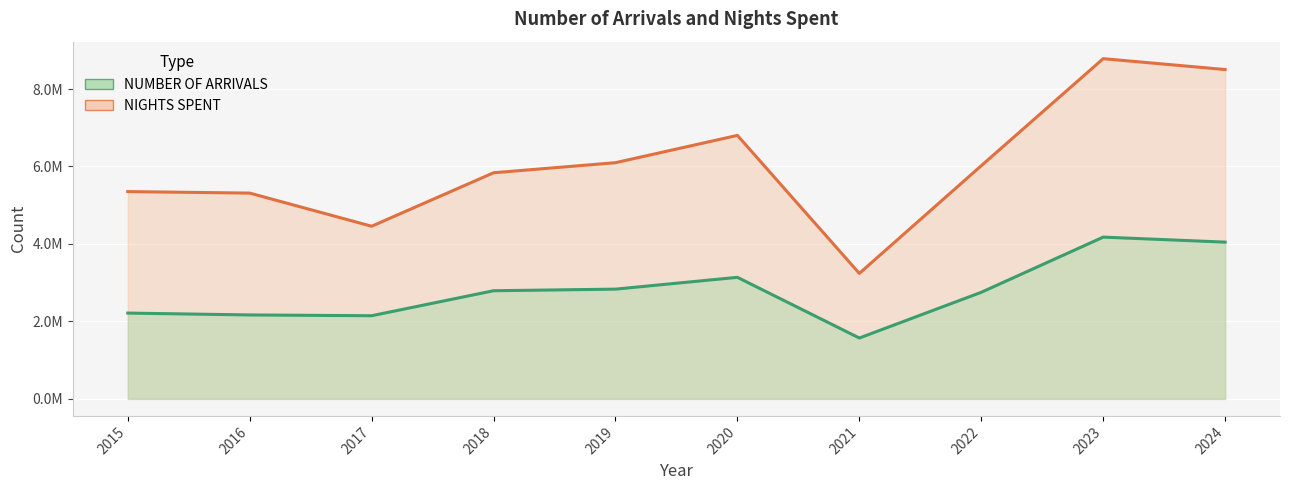

Reading right to left, list all the values displayed in this chart.

NUMBER OF ARRIVALS: 4047187	4176369	2752012	1571594	3138176	2833509	2792196	2146994	2167169	2215360
NIGHTS SPENT: 8502645	8783046	6020345	3239980	6802508	6098050	5837753	4457352	5312960	5351623